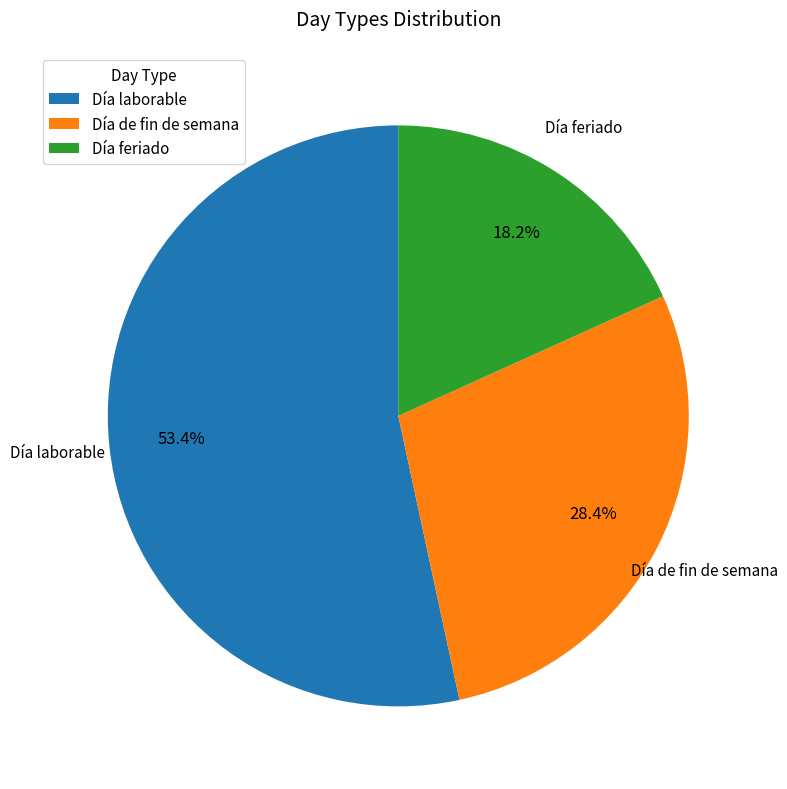

Do Día laborable and Día feriado together represent more than half of the pie?

Yes